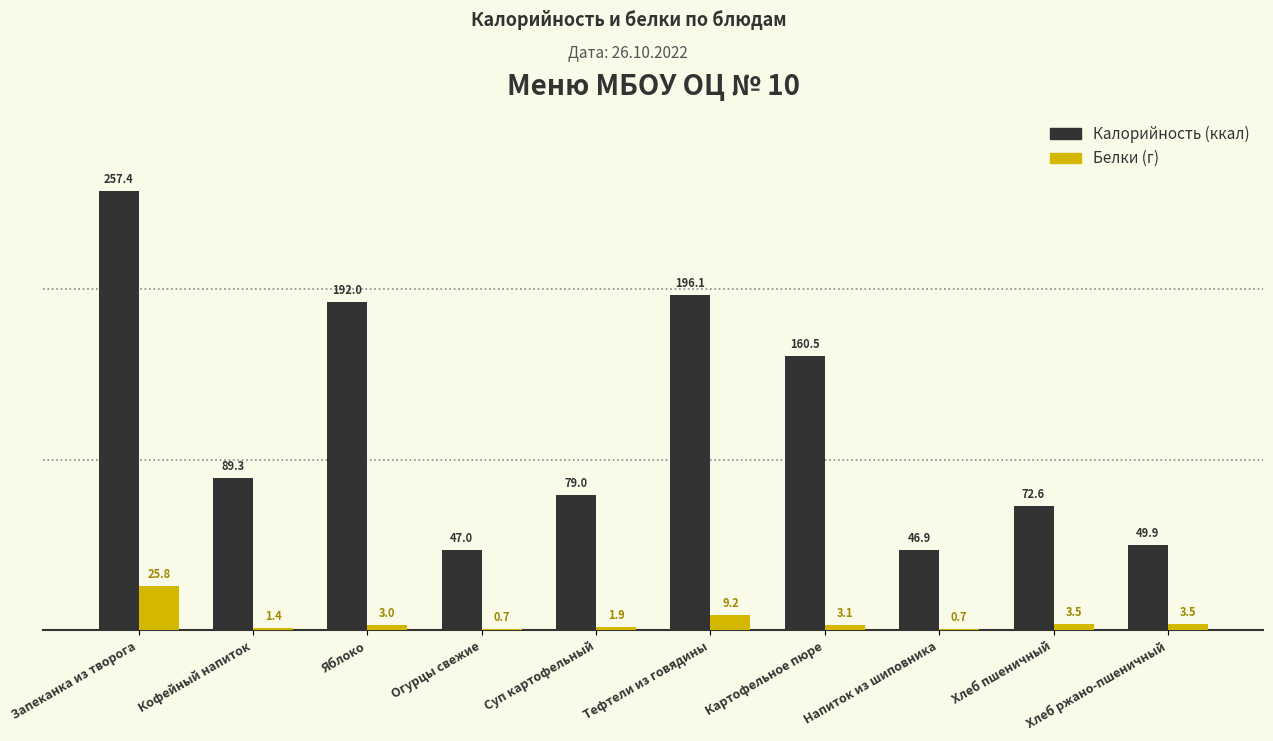

What is the maximum value shown in the chart?

257.4